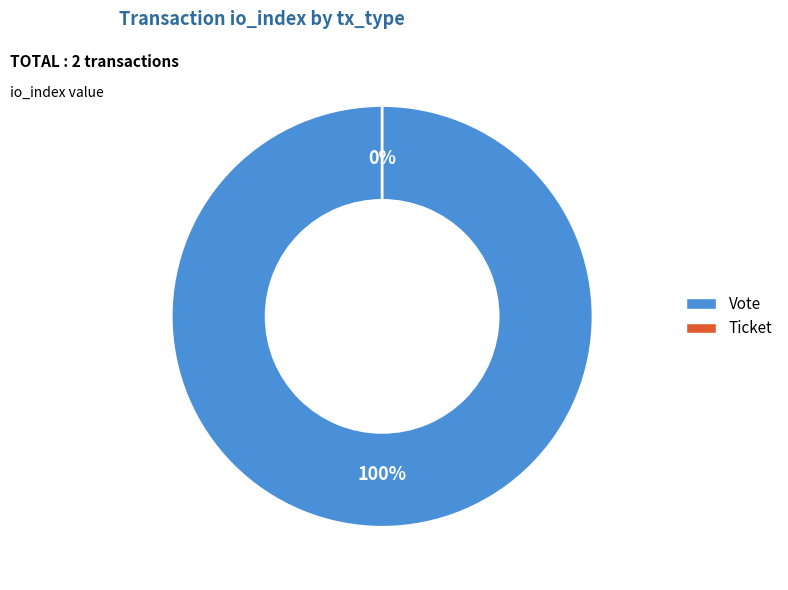

Does any single category account for the majority?

Yes